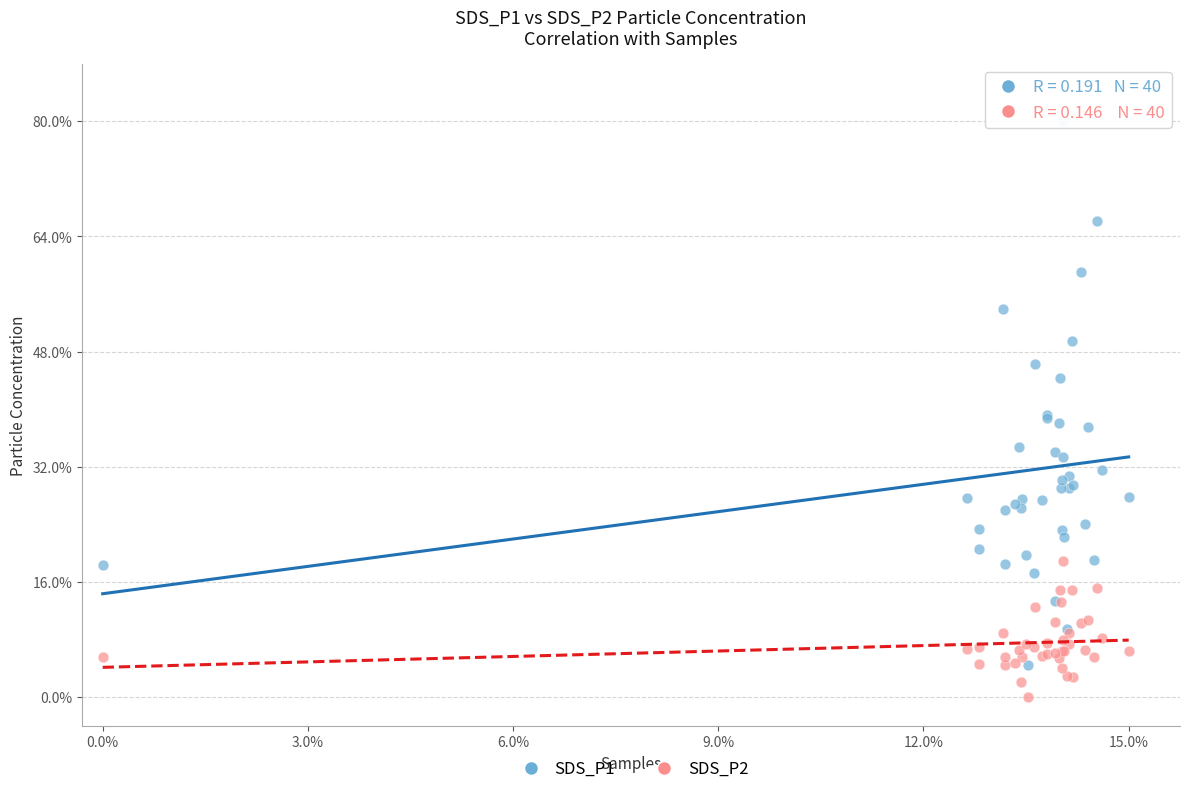

Which series has the largest Y range (max minus min)?

SDS_P1